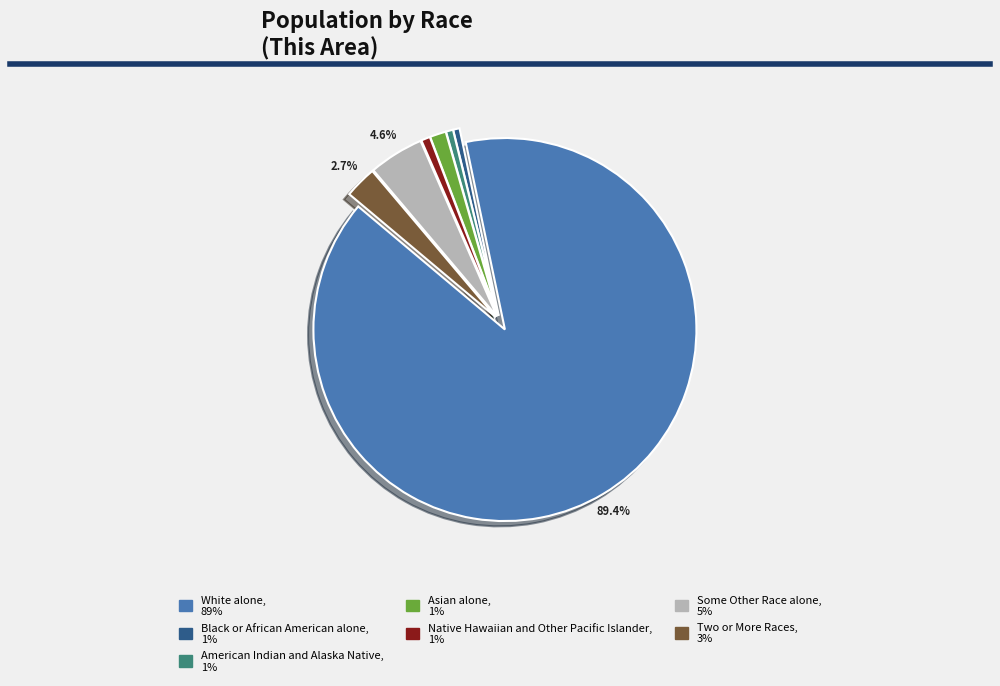

To the nearest percent, what is the combined percentage of Asian alone and Native Hawaiian and Other Pacific Islander?

2%